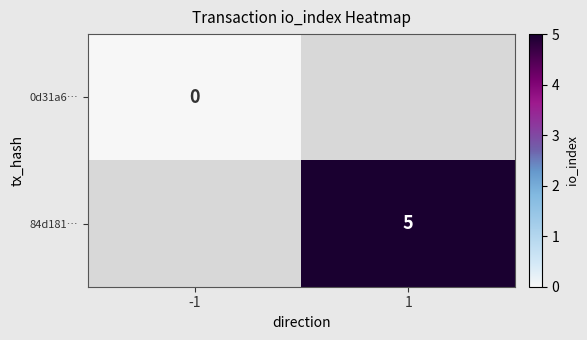

The 84d181… series shows 7.6 at 1. True or false?

False